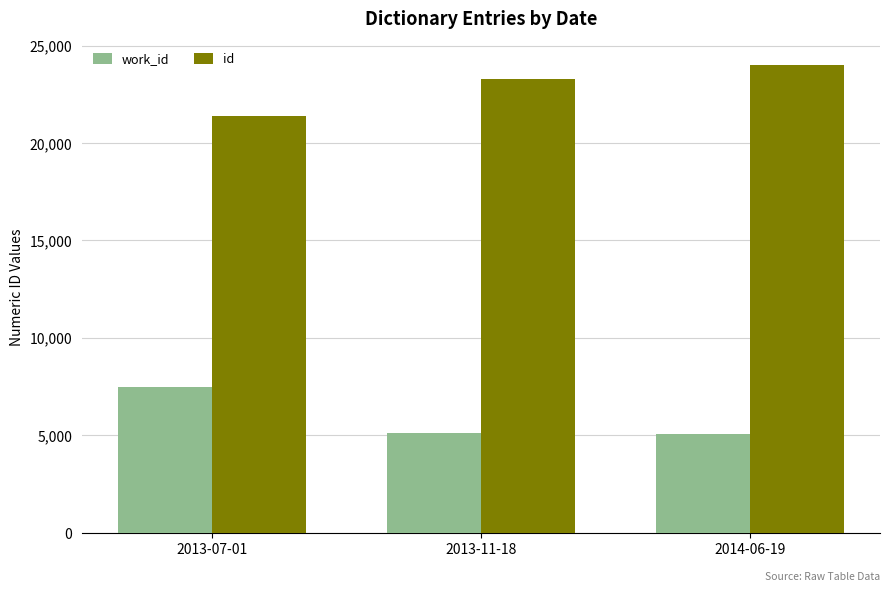

Which category has the highest value across all series?

2014-06-19